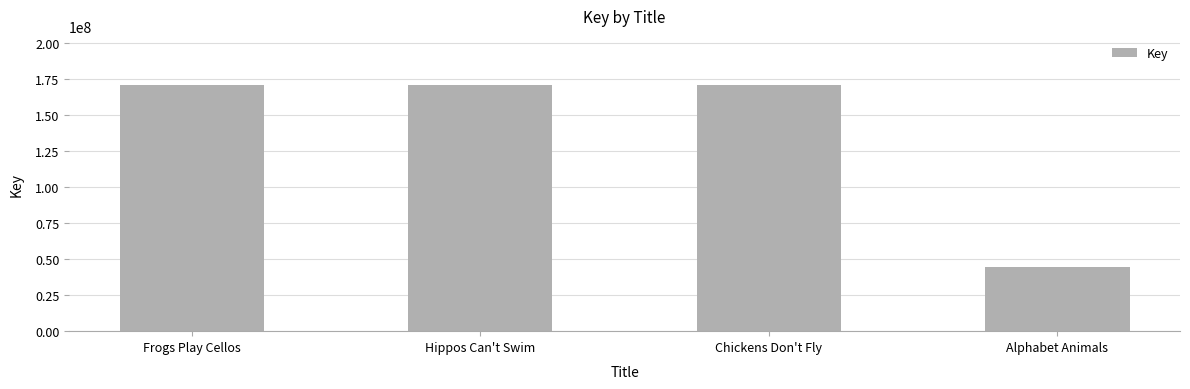

What is the ratio of the value at Chickens Don't Fly to the value at Frogs Play Cellos?

1.0